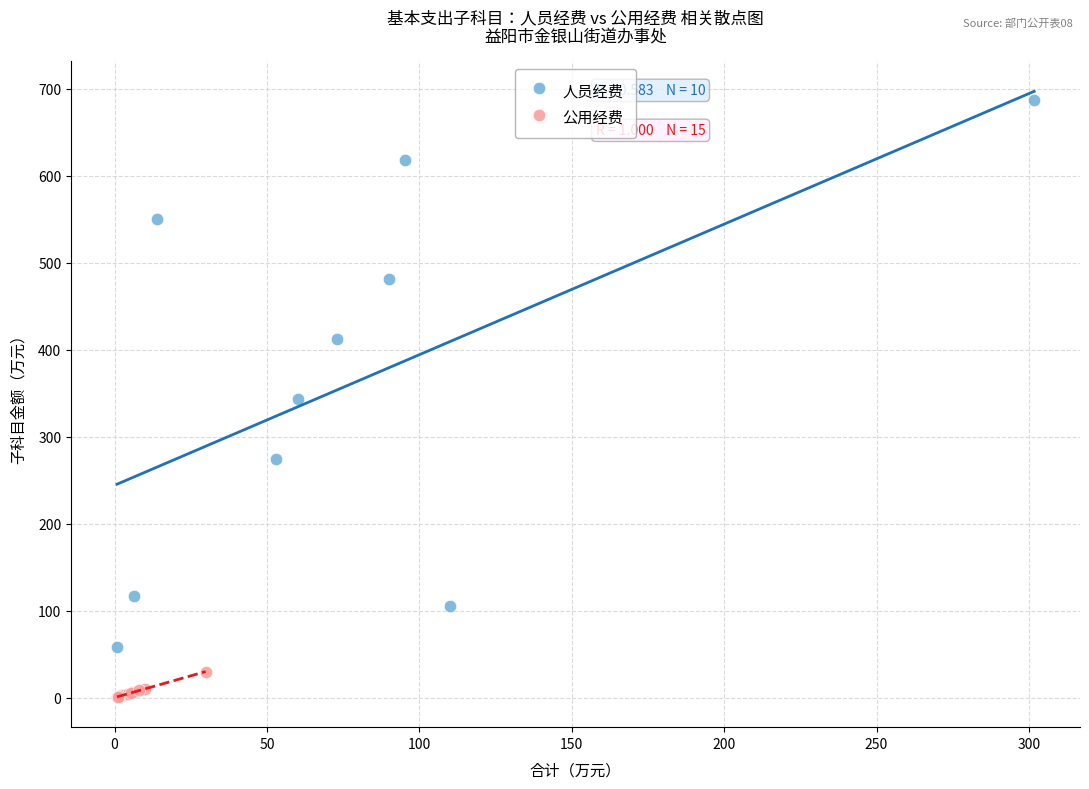

Which series contains the lowest Y value?

公用经费